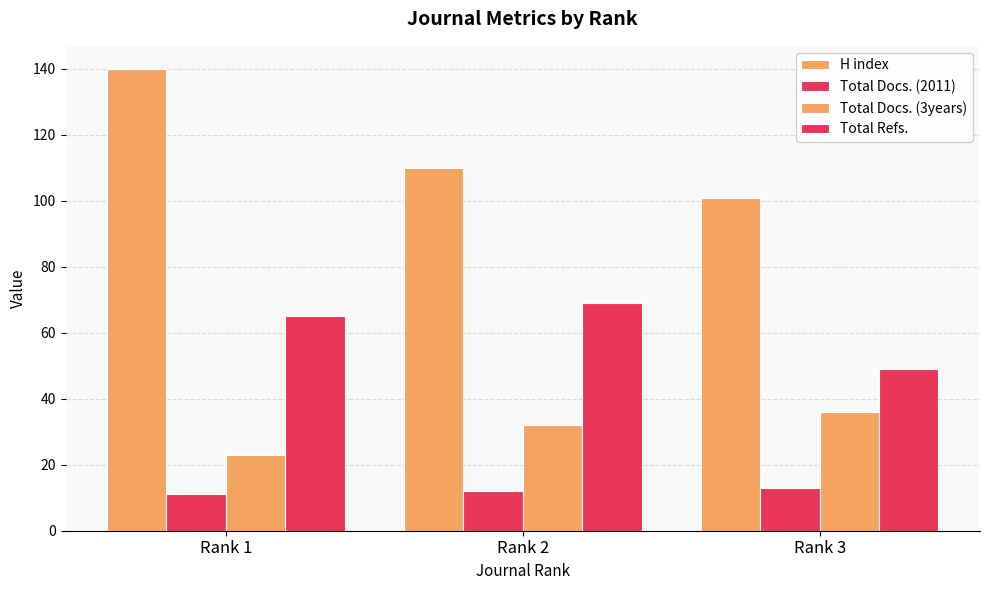

Count the Total Docs. (2011) values in the range 11 to 13.

3